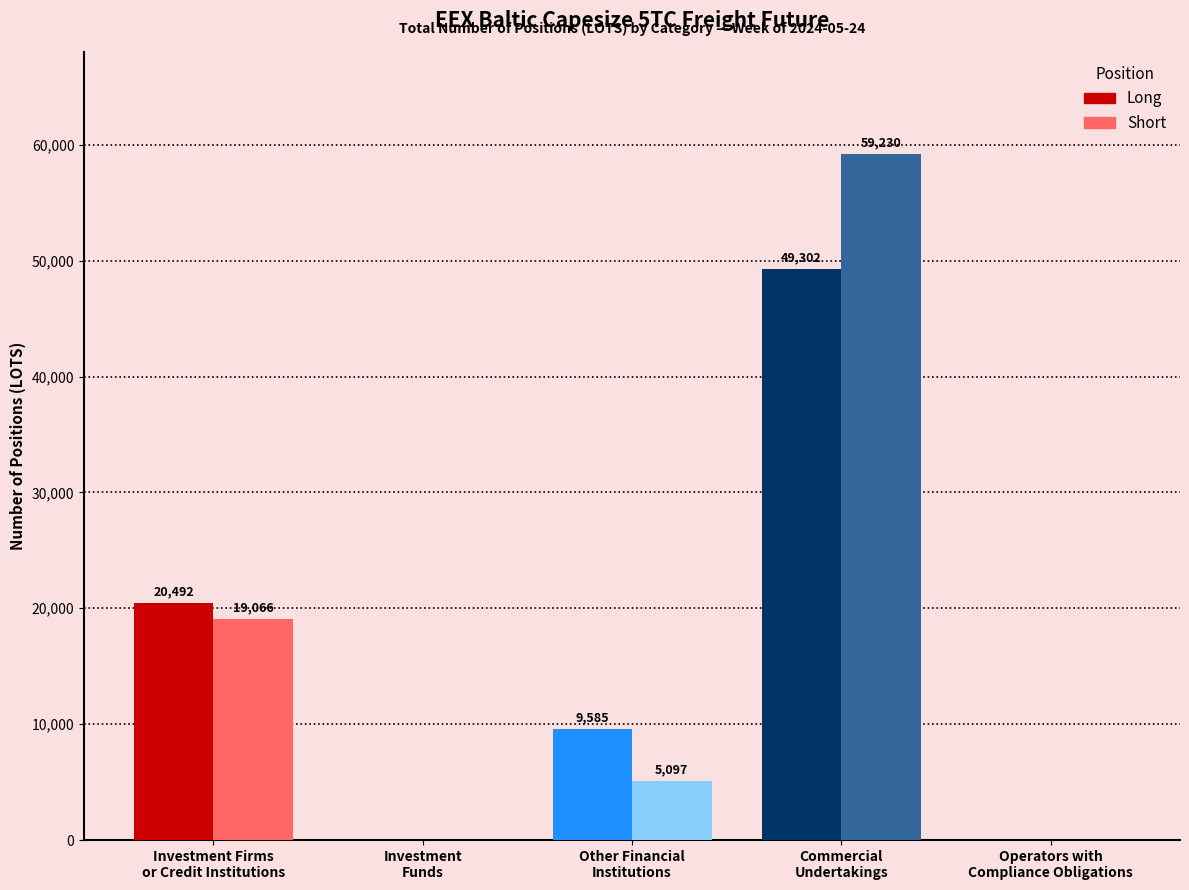

What is the difference between the second highest and second lowest values in the Short series?

19065.6